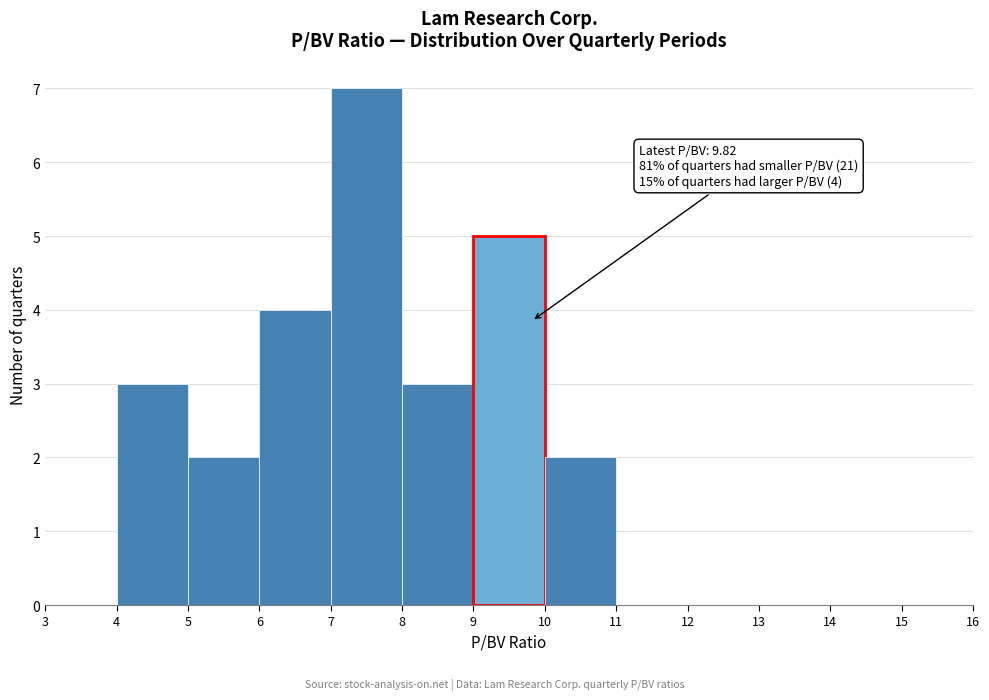

Over which range of the x-axis is the bar tallest?

7 to 8